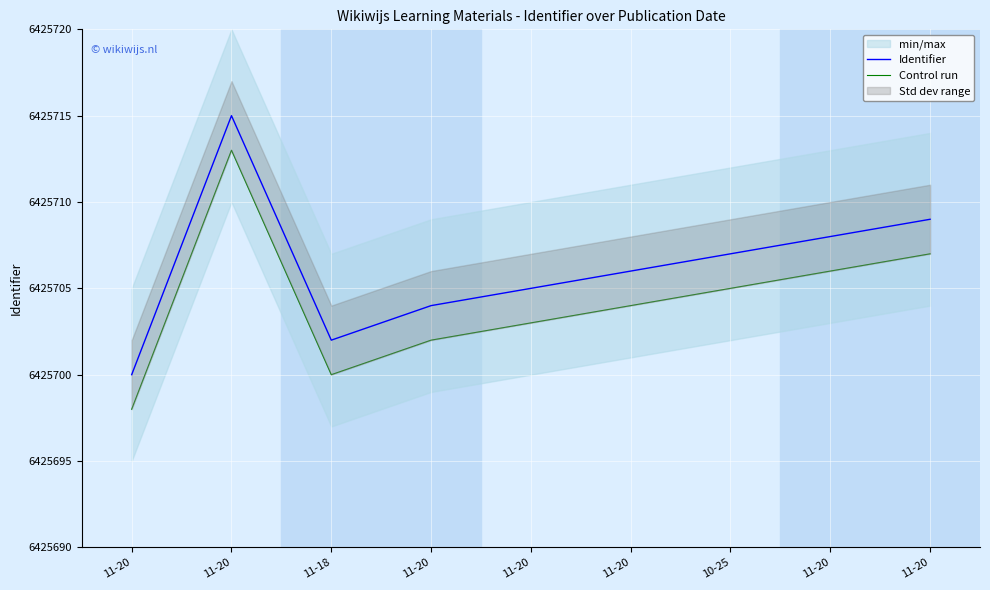

Between 11-20 and 10-25, which is larger?

11-20